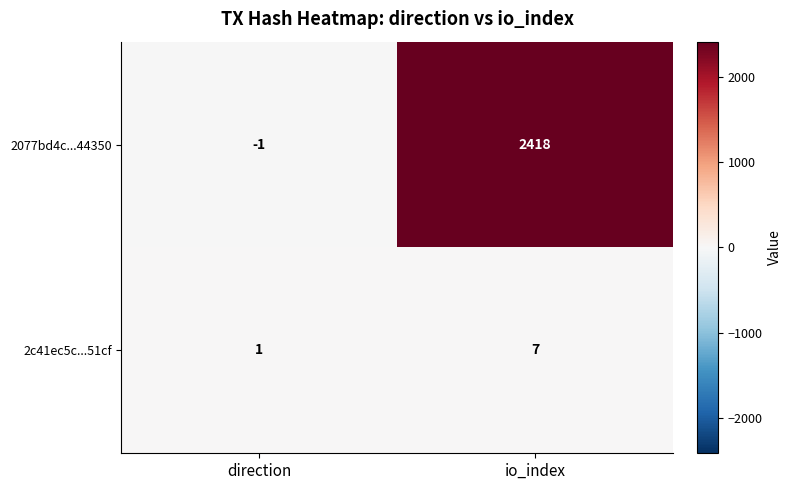

What is the highest value of the 2077bd4c...44350 series?

2418